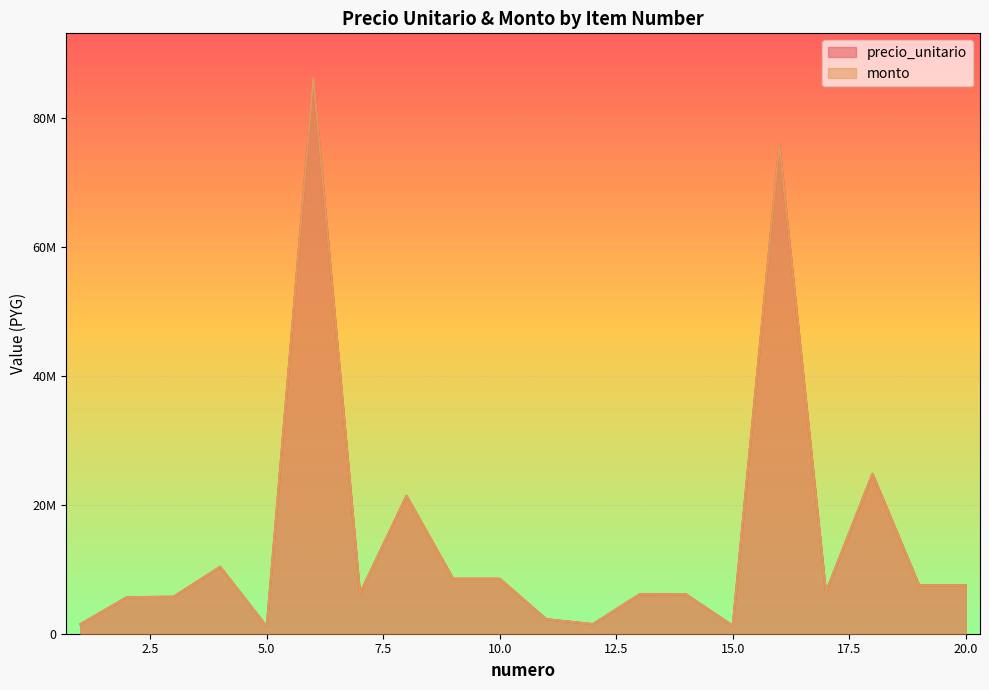

Reading left to right, what are all the values shown in this chart?

precio_unitario: 1=1482402	2=5670567	3=5742492	4=10393200	5=1112050	6=86295615	7=6266106	8=21406920	9=8538936	10=8538936	11=2255568	12=1491140	13=6112008	14=6104406	15=1249755	16=75921174	17=6459166	18=24830904	19=7520912	20=7520912
monto: 1=1482402	2=5670567	3=5742492	4=10393200	5=1112050	6=86295615	7=6266106	8=21406920	9=8538936	10=8538936	11=2255568	12=1491140	13=6112008	14=6104406	15=1249755	16=75921174	17=6459166	18=24830904	19=7520912	20=7520912